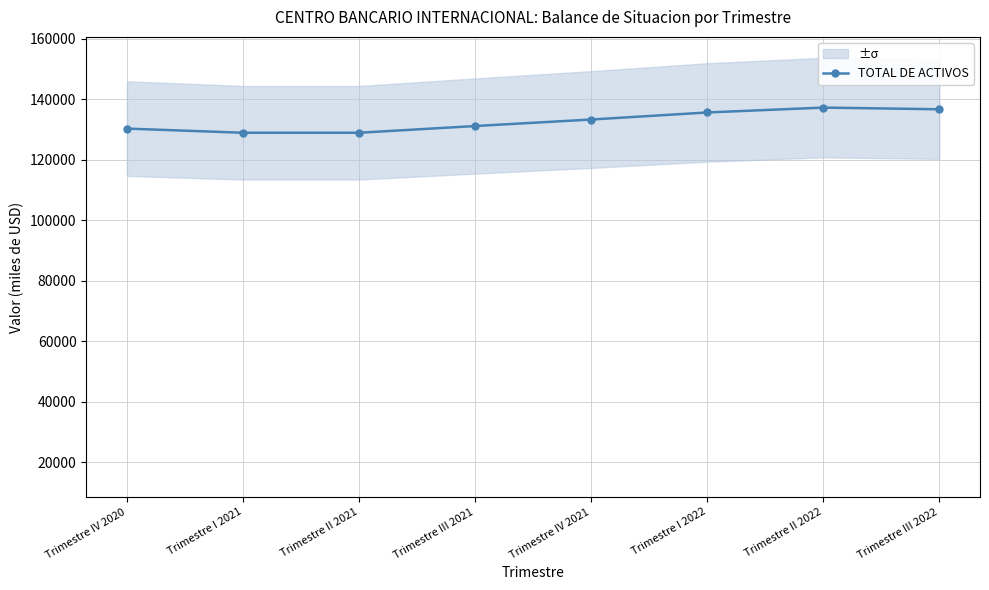

What position from the left is Trimestre III 2021?

4